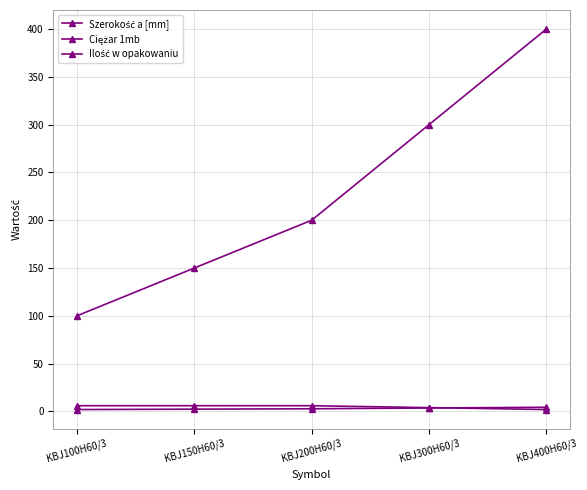

How many distinct data groups are displayed?

3